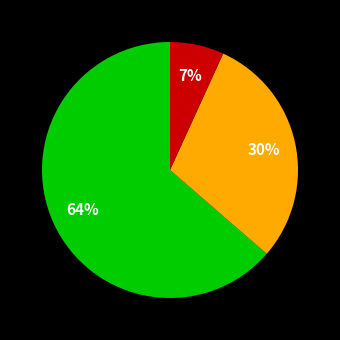

Does any single category account for the majority?

Yes